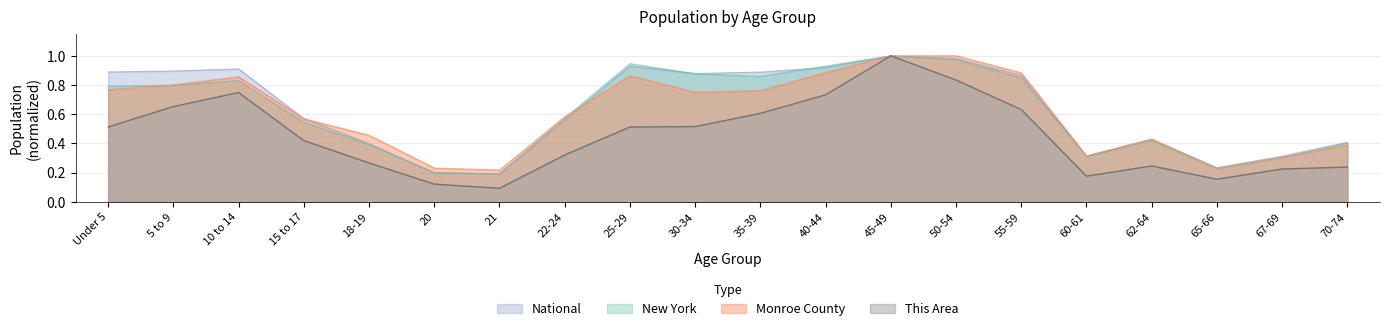

True or false: Monroe County has a value of 0.3 at 60-61.

True